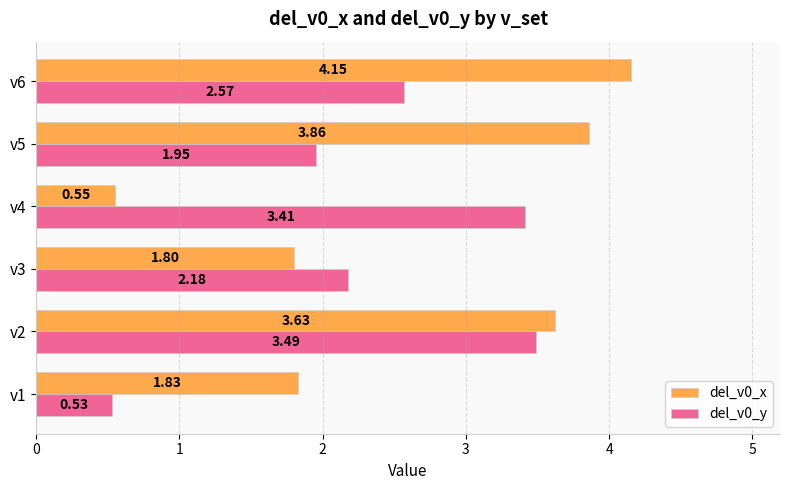

What is the average value of the del_v0_y series?

2.4